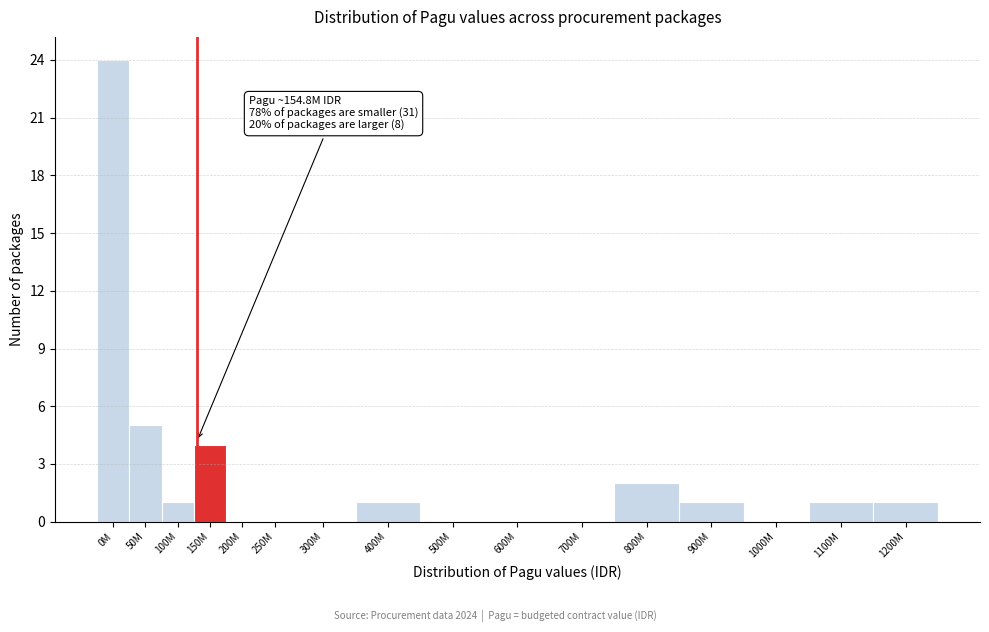

Reading left to right, extract all data points from this chart.

0M=24	50M=5	100M=1	150M=4	200M=0	250M=0	300M=0	400M=1	500M=0	600M=0	700M=0	800M=2	900M=1	1000M=0	1100M=1	1200M=1